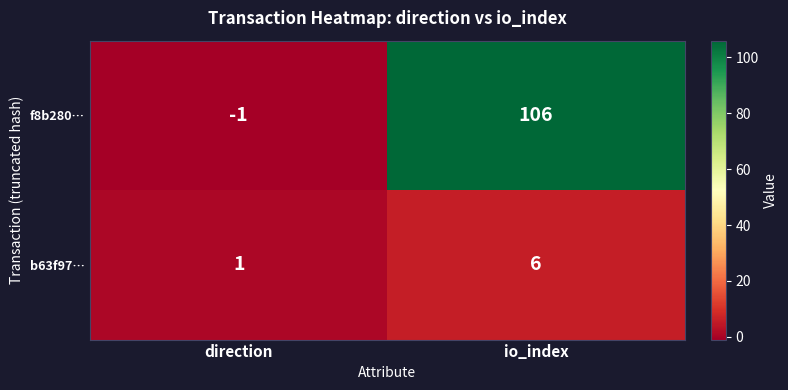

What is the greatest value displayed?

106